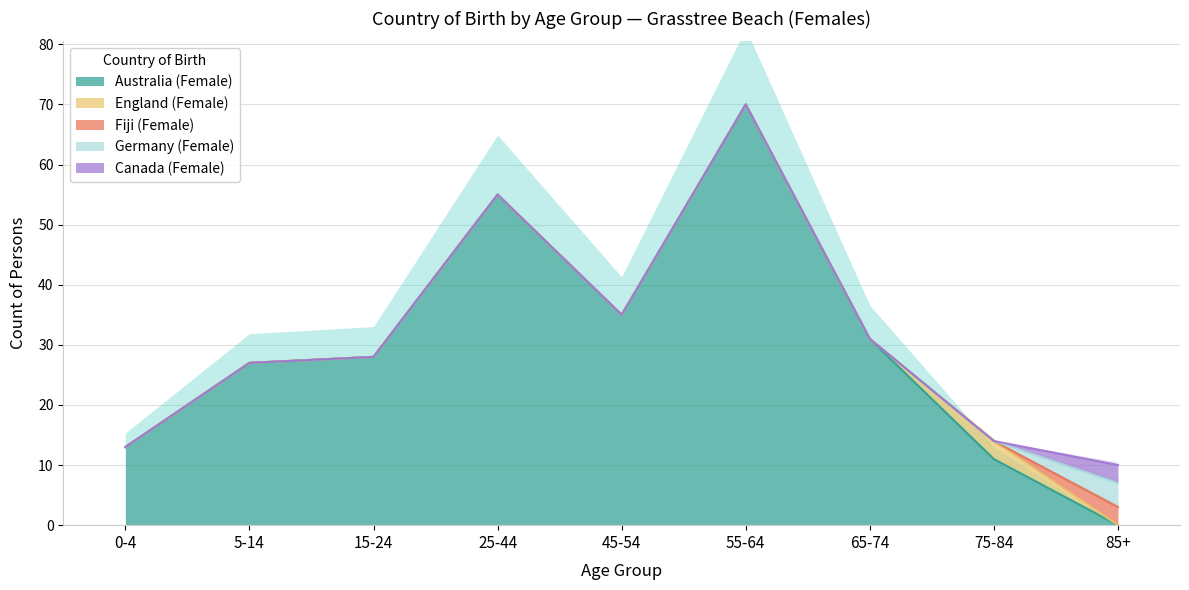

The value of Australia (Female) at 65-74 is 48. True or false?

False